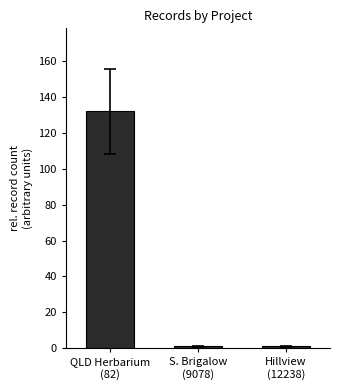

What is the difference between the maximum and minimum values?

131